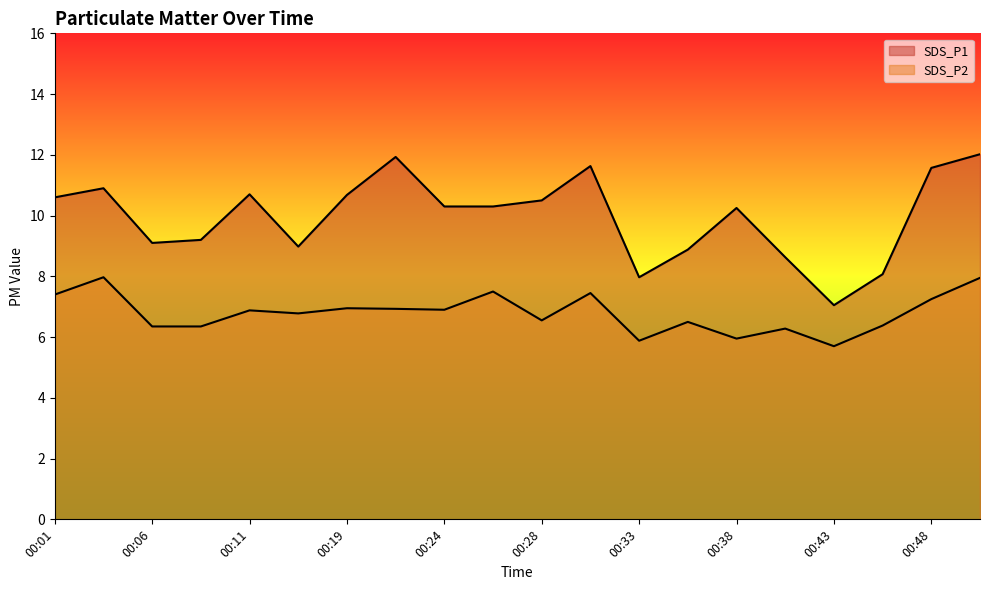

At which category is the sum across all series the highest?

00:53